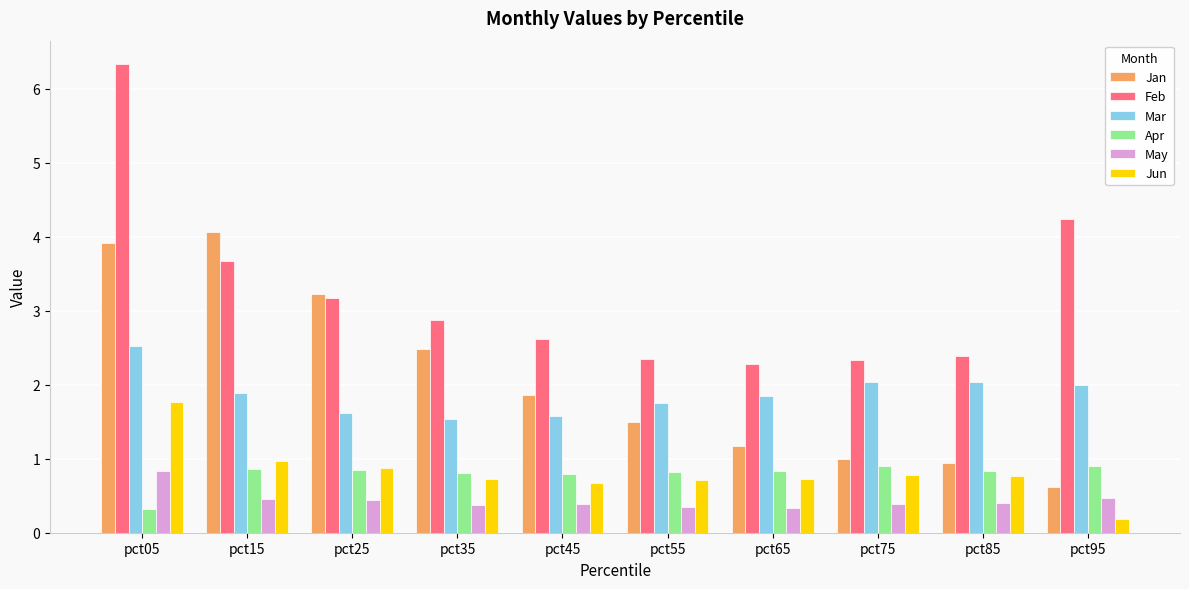

What is the difference between the second highest and minimum values in the Apr series?

0.6